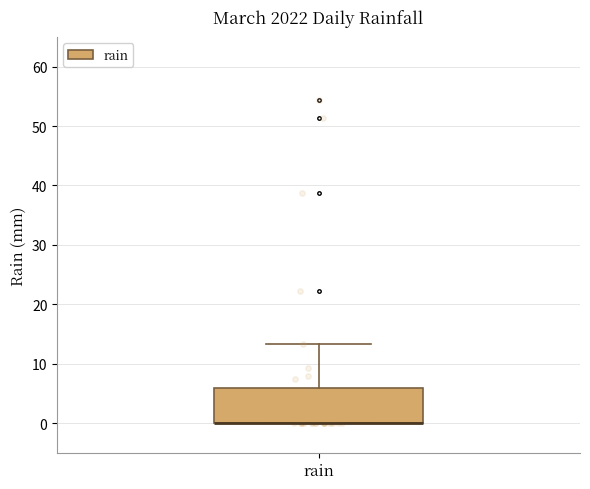

Transcribe this box plot: give where the median line is, the range the box spans, and where the two whiskers end, as read against the y-axis. The values are not printed on the chart, so give them approximately, as read against the axis.

median 0 (drawn on the box's lower edge), box 0 to 6, whiskers 0 to 13